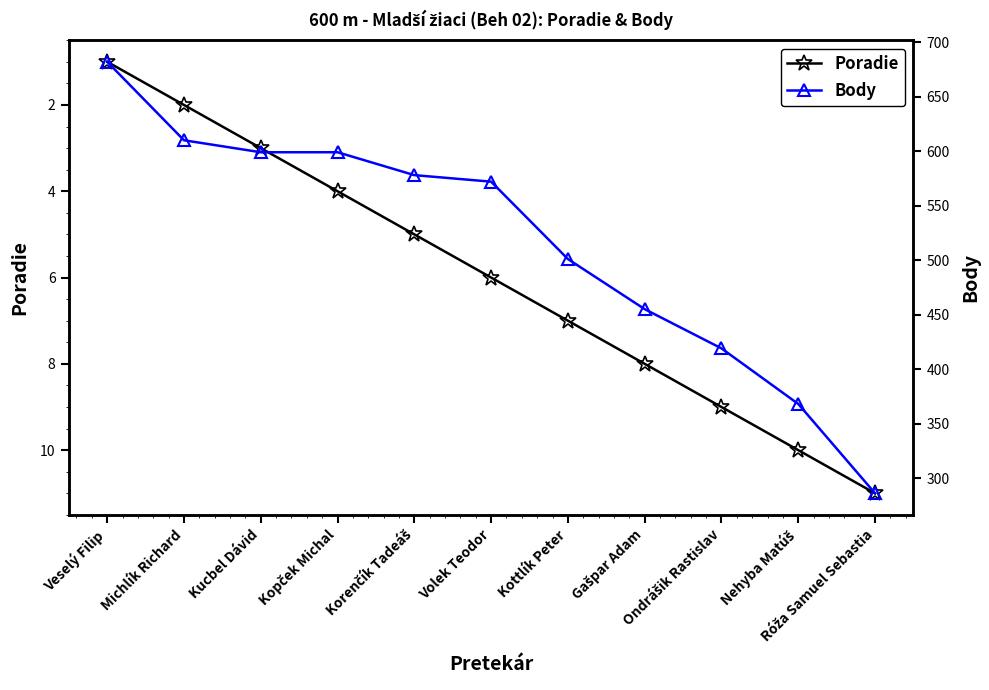

How many data points in Body are less than 572?

5